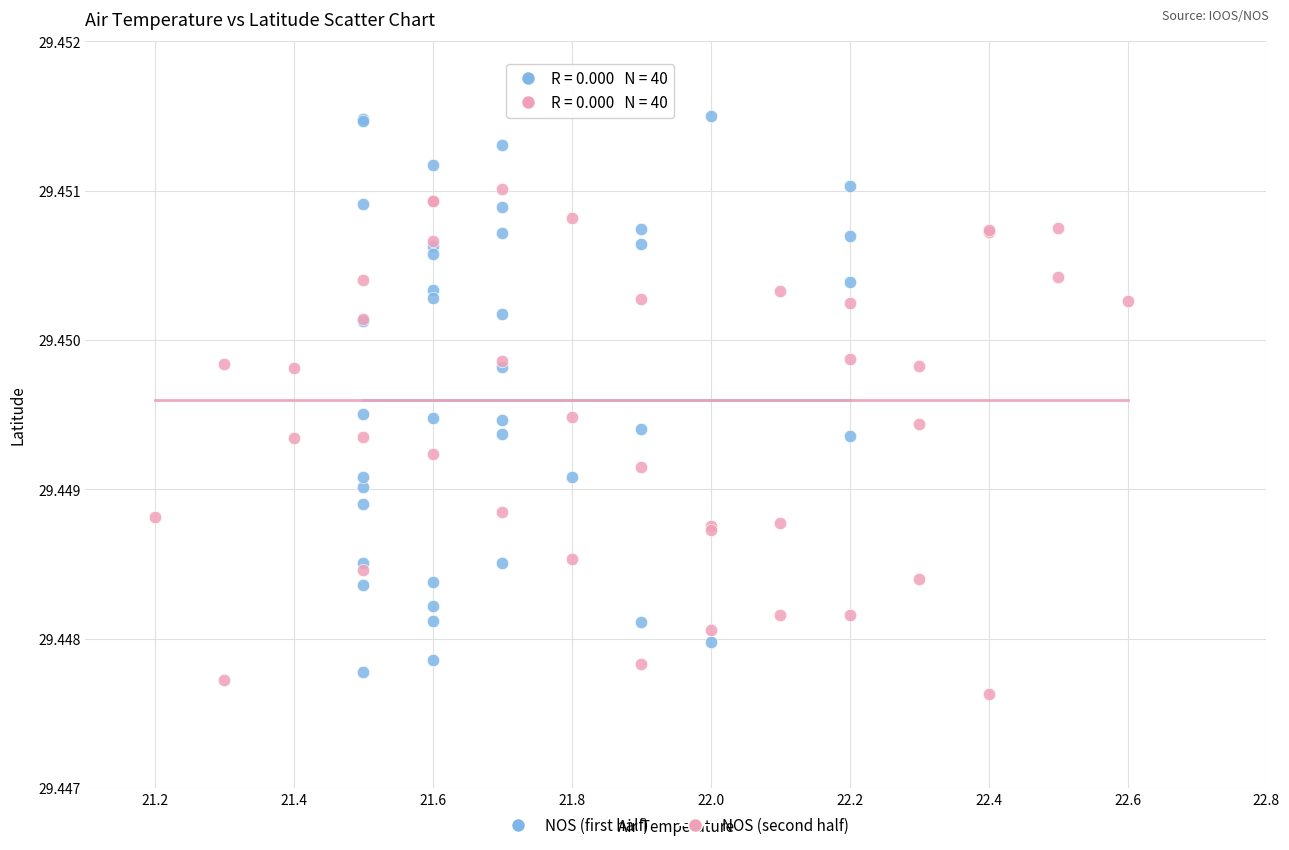

Which series reaches the minimum Y coordinate?

NOS (second half)